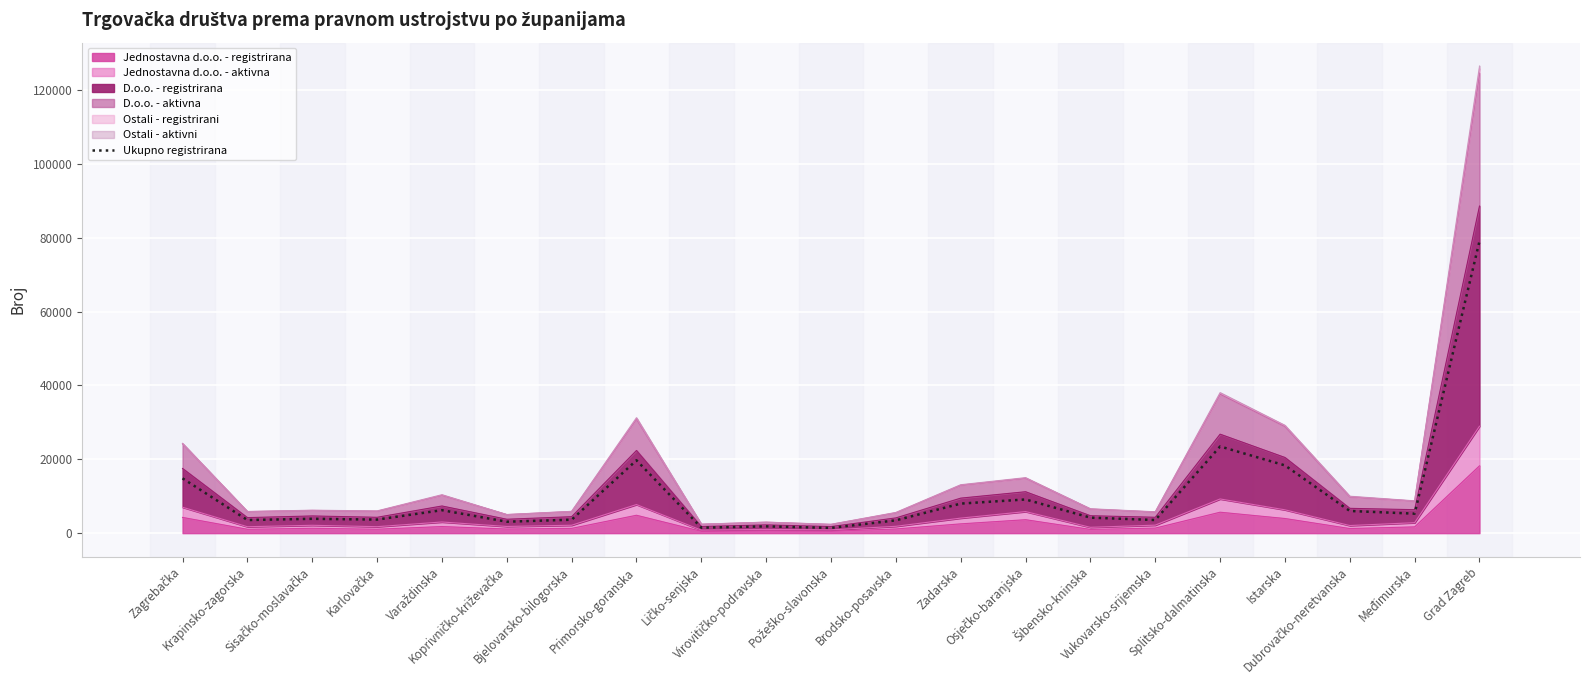

List the labels in order of value, smallest first.

Požeško-slavonska, Ličko-senjska, Virovitičko-podravska, Koprivničko-križevačka, Brodsko-posavska, Krapinsko-zagorska, Vukovarsko-srijemska, Bjelovarsko-bilogorska, Karlovačka, Sisačko-moslavačka, Šibensko-kninska, Međimurska, Dubrovačko-neretvanska, Varaždinska, Zadarska, Osječko-baranjska, Zagrebačka, Istarska, Primorsko-goranska, Splitsko-dalmatinska, Grad Zagreb